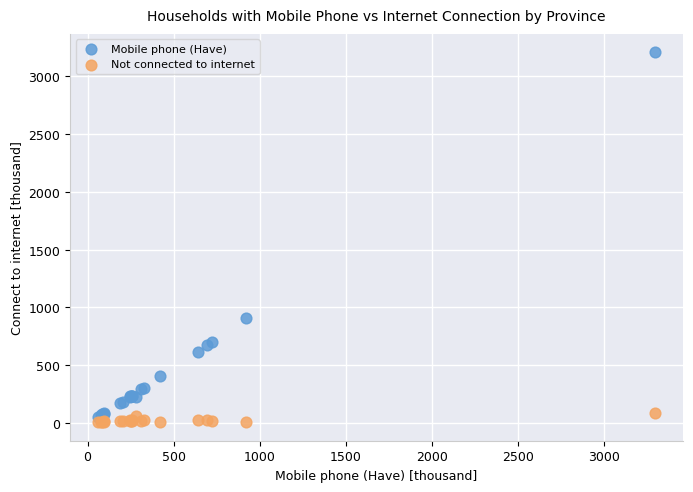

What is the X range (max minus min) for the scatter plot?

3235.9